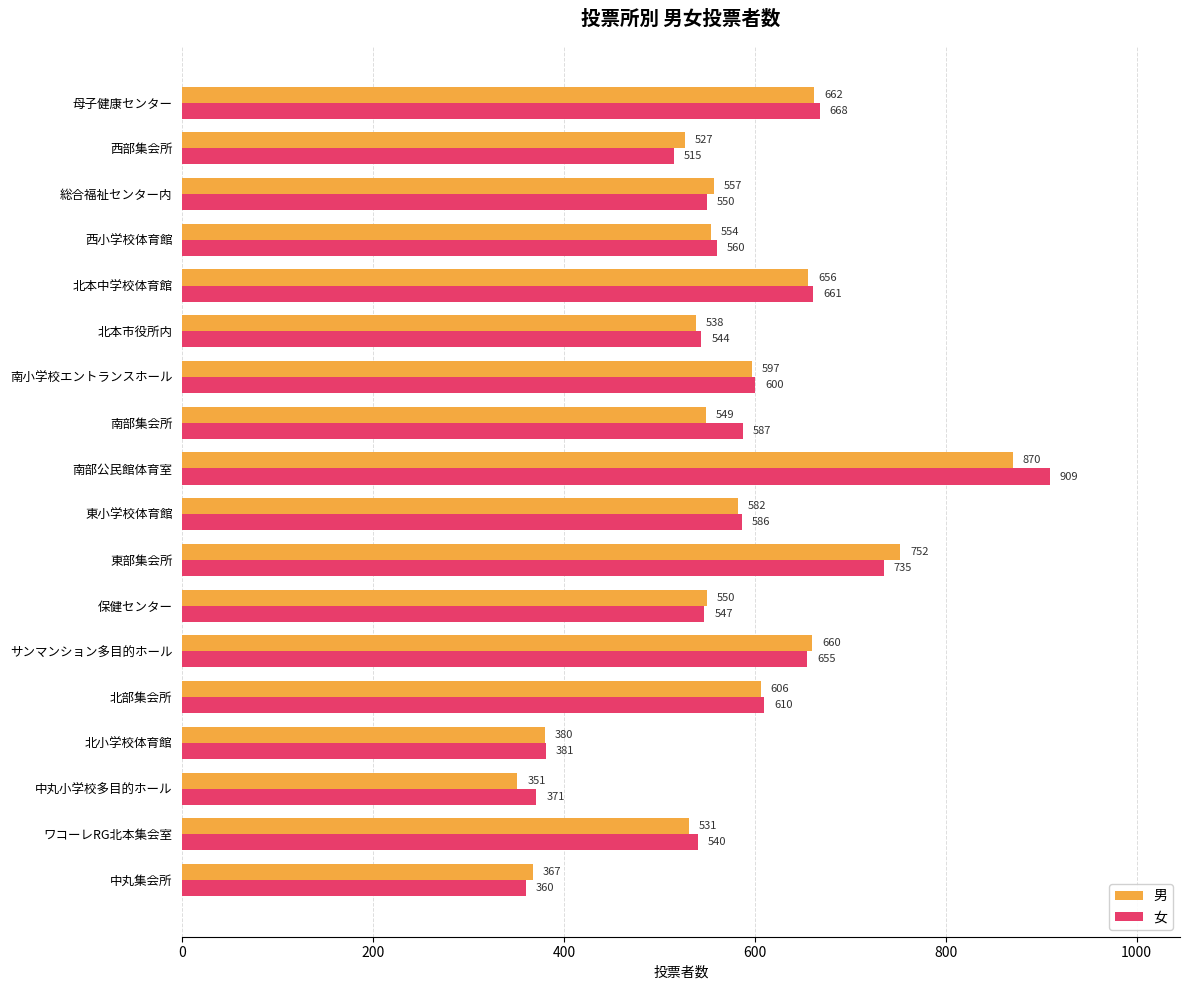

Rank the series by their average value, from lowest to highest.

男, 女